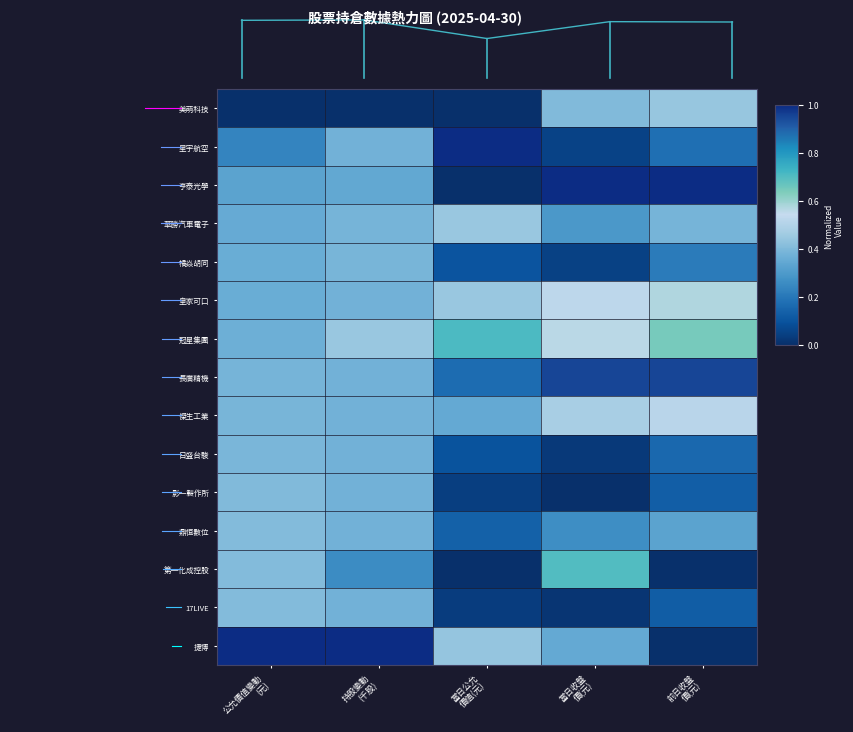

What is the total value across all series at 持股變動
(千股)?

5.8